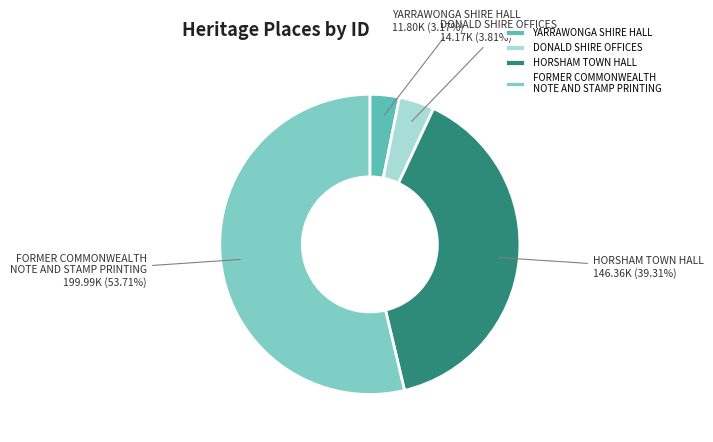

To the nearest percent, what is the combined percentage of HORSHAM TOWN HALL and DONALD SHIRE OFFICES?

43%